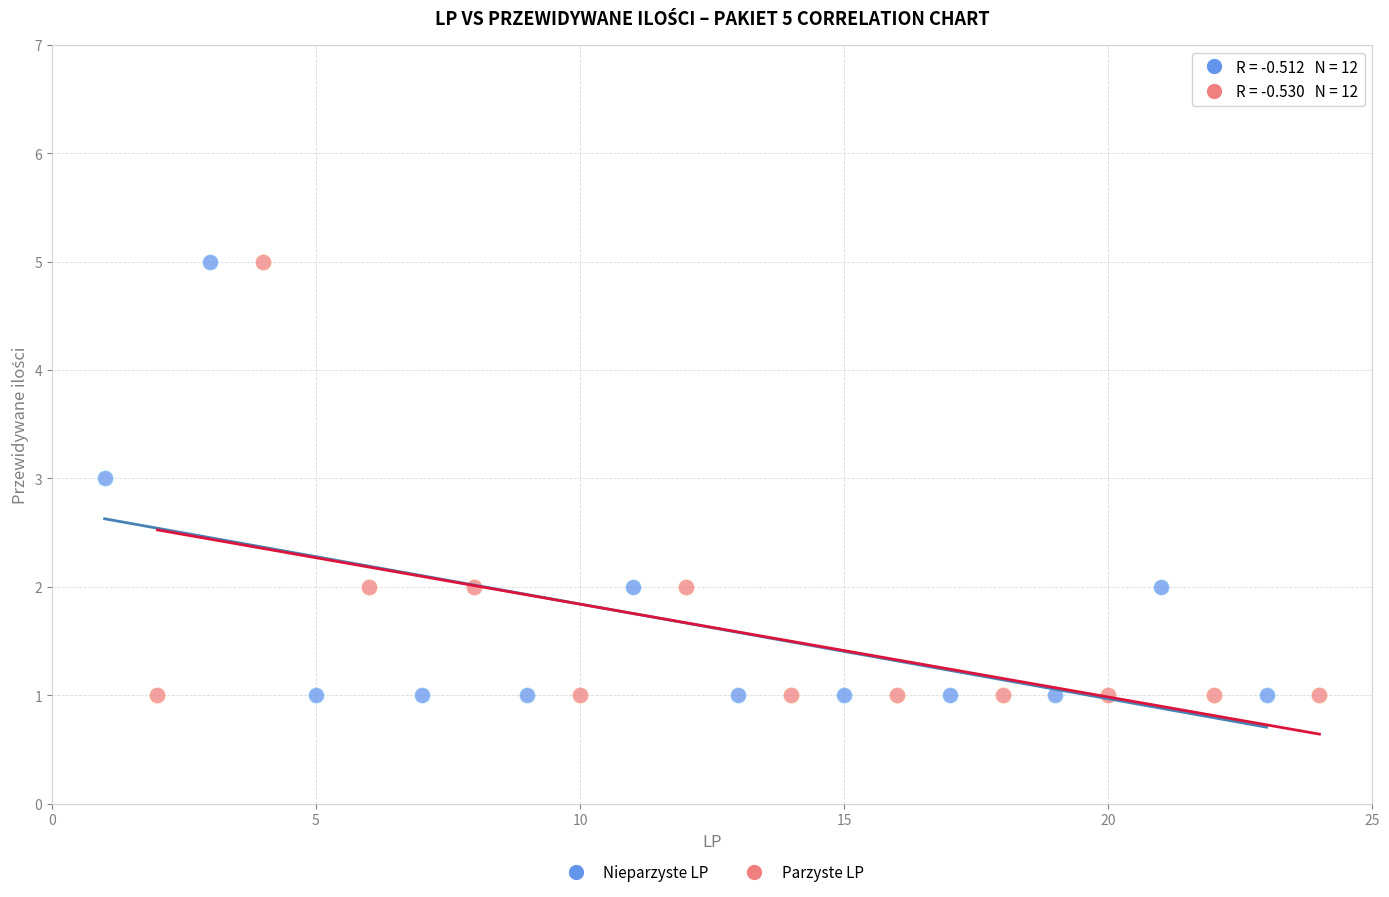

What are all the series names shown in the legend?

Nieparzyste LP, Parzyste LP